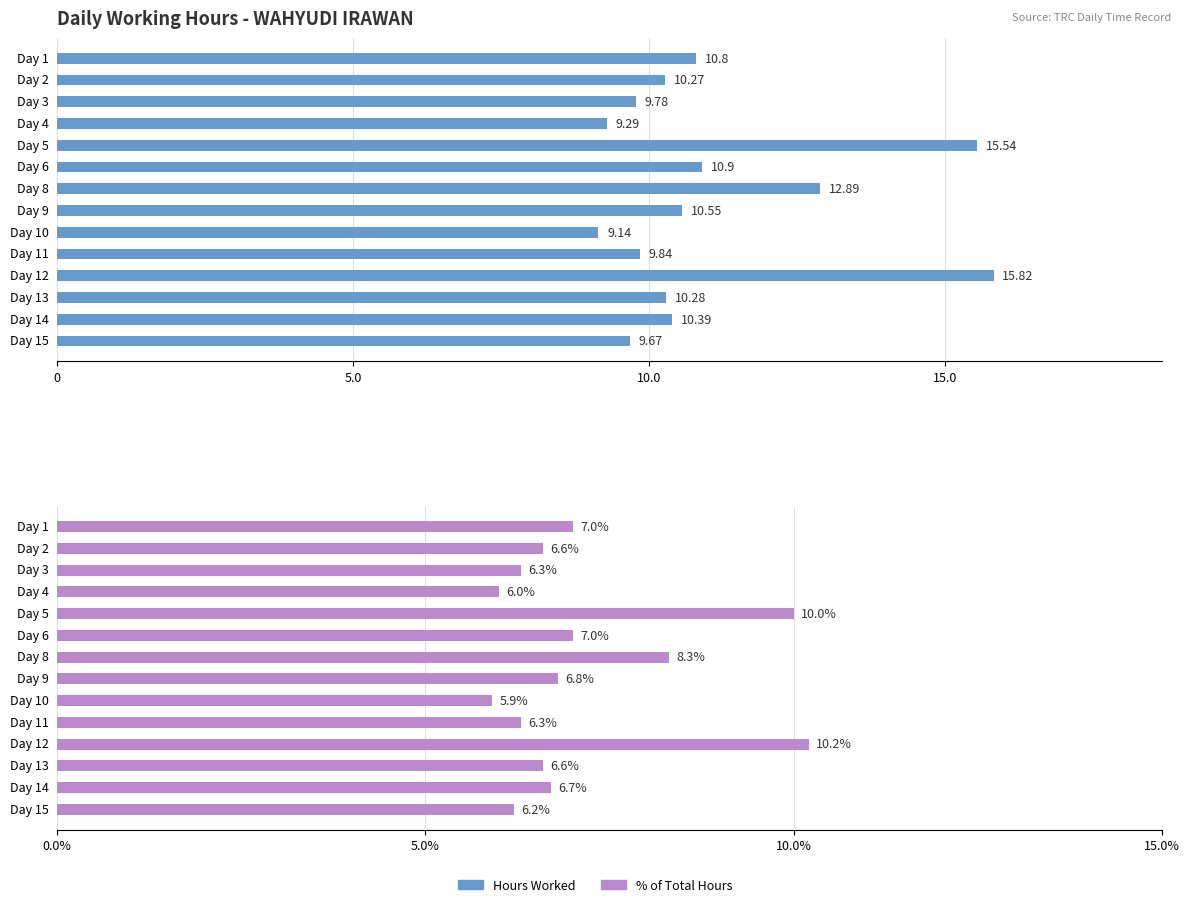

What position from the left is 15.0?

4